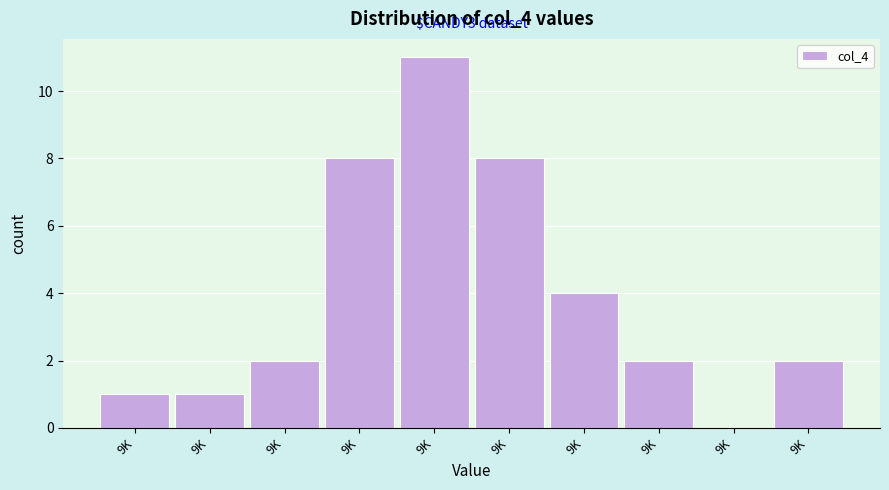

How many data points does each series have?

10